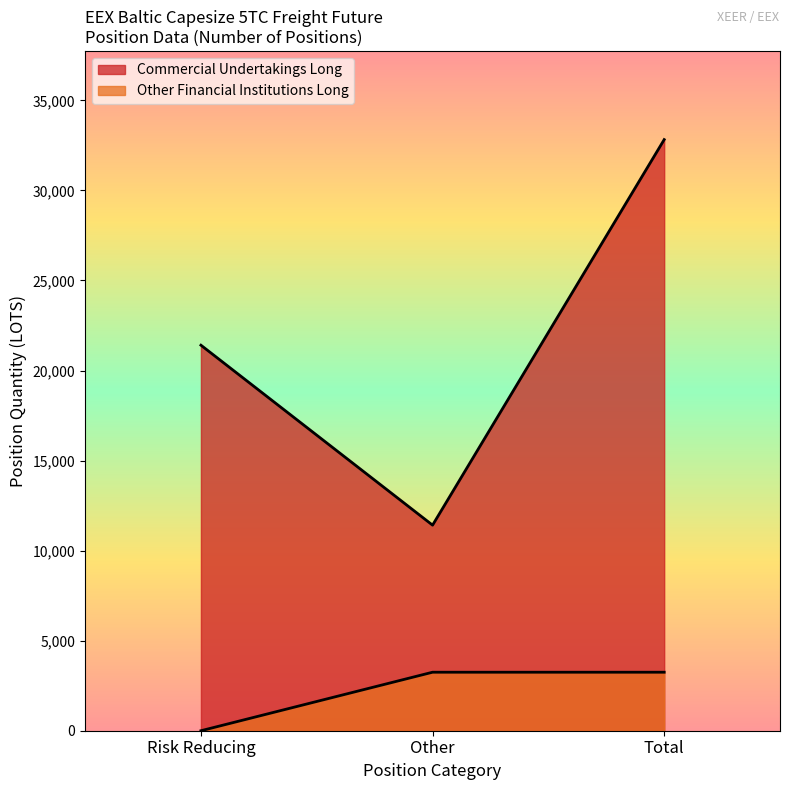

Reading left to right, extract all data points from this chart.

Commercial Undertakings Long: Risk reducing Long=21407.7	Other Long=11415.5	Total Long=32823.1	Risk reducing Change=2110.5	Other Change=451.6	Total Change=2562.1	Risk reducing %=40.6	Other %=21.6	Total %=62.2
Other Financial Institutions Long: Risk reducing Long=0.0	Other Long=3248.4	Total Long=3248.4	Risk reducing Change=0.0	Other Change=-46.5	Total Change=-46.5	Risk reducing %=0.0	Other %=6.2	Total %=6.2